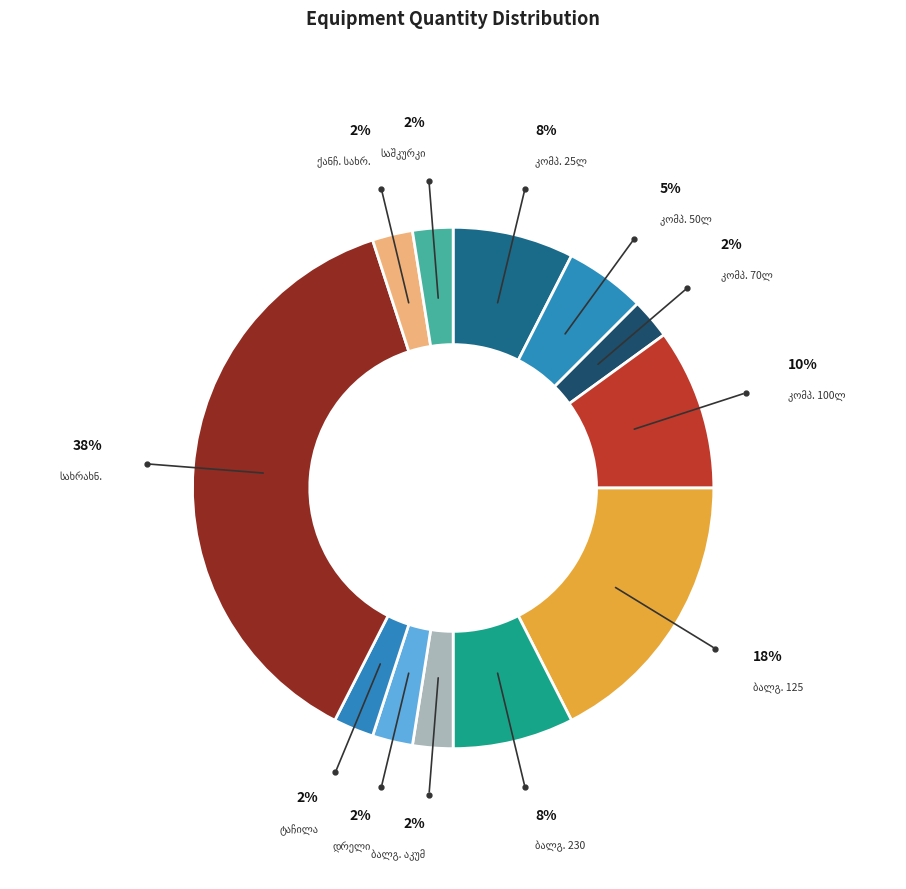

Does any single category account for the majority?

No